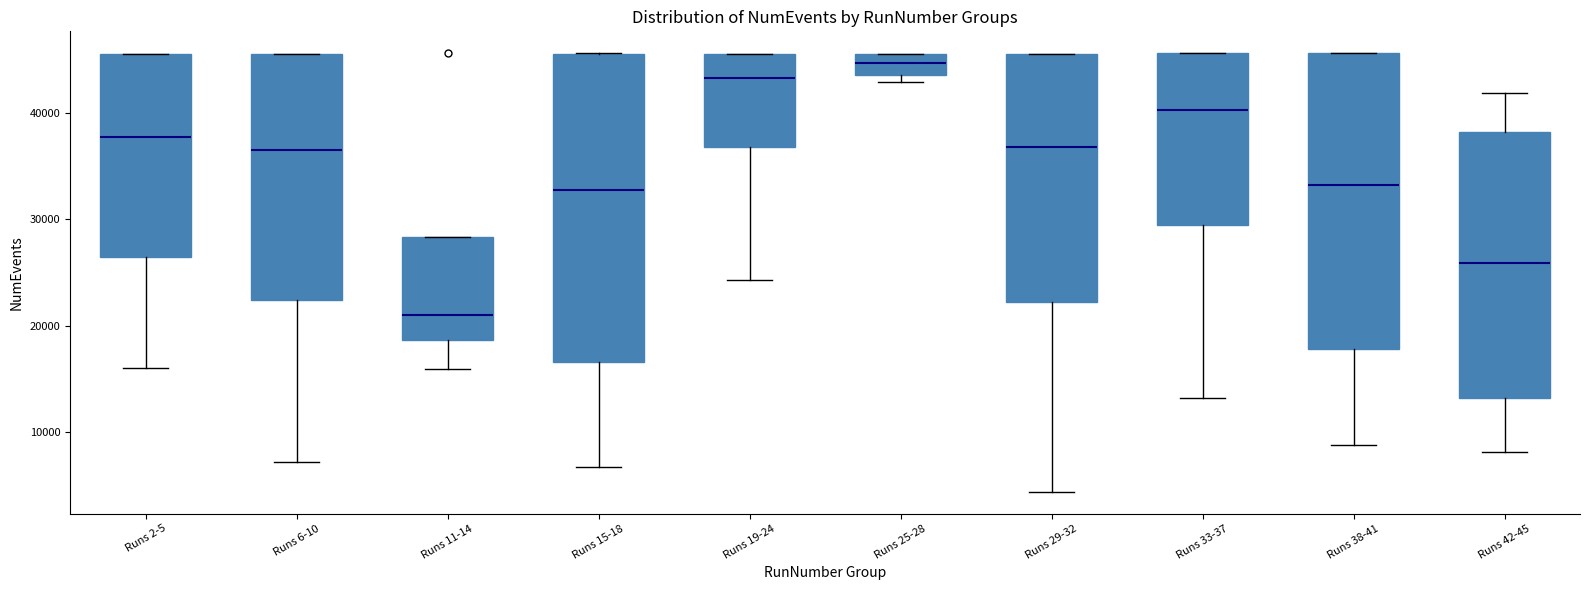

Reading left to right, transcribe this box plot: for each box, give where its median line is, the range the box spans, and where its two whiskers end, as read against the y-axis. The values are not printed on the chart, so give them approximately, as read against the axis.

Runs 2-5: median 38000, box 27000 to 46000, whiskers 16000 to 46000
Runs 6-10: median 37000, box 22000 to 46000, whiskers 7000 to 46000
Runs 11-14: median 21000, box 19000 to 28000, whiskers 16000 to 28000
Runs 15-18: median 33000, box 17000 to 46000, whiskers 7000 to 46000
Runs 19-24: median 43000, box 37000 to 46000, whiskers 24000 to 46000
Runs 25-28: median 45000, box 44000 to 46000, whiskers 43000 to 46000
Runs 29-32: median 37000, box 22000 to 46000, whiskers 4000 to 46000
Runs 33-37: median 40000, box 29000 to 46000, whiskers 13000 to 46000
Runs 38-41: median 33000, box 18000 to 46000, whiskers 9000 to 46000
Runs 42-45: median 26000, box 13000 to 38000, whiskers 8000 to 42000